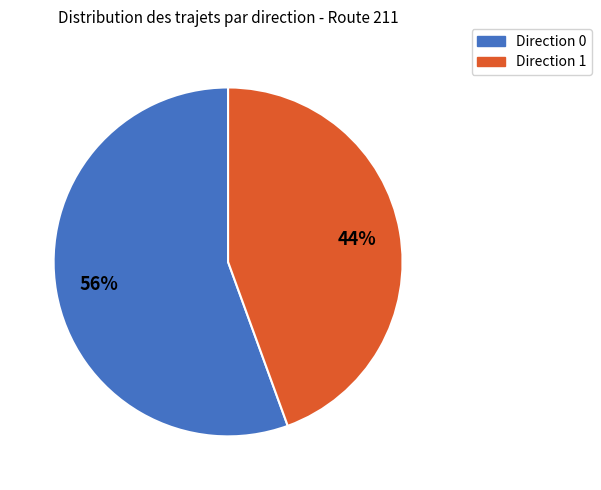

To the nearest percent, what percentage of the pie is Direction 0?

56%